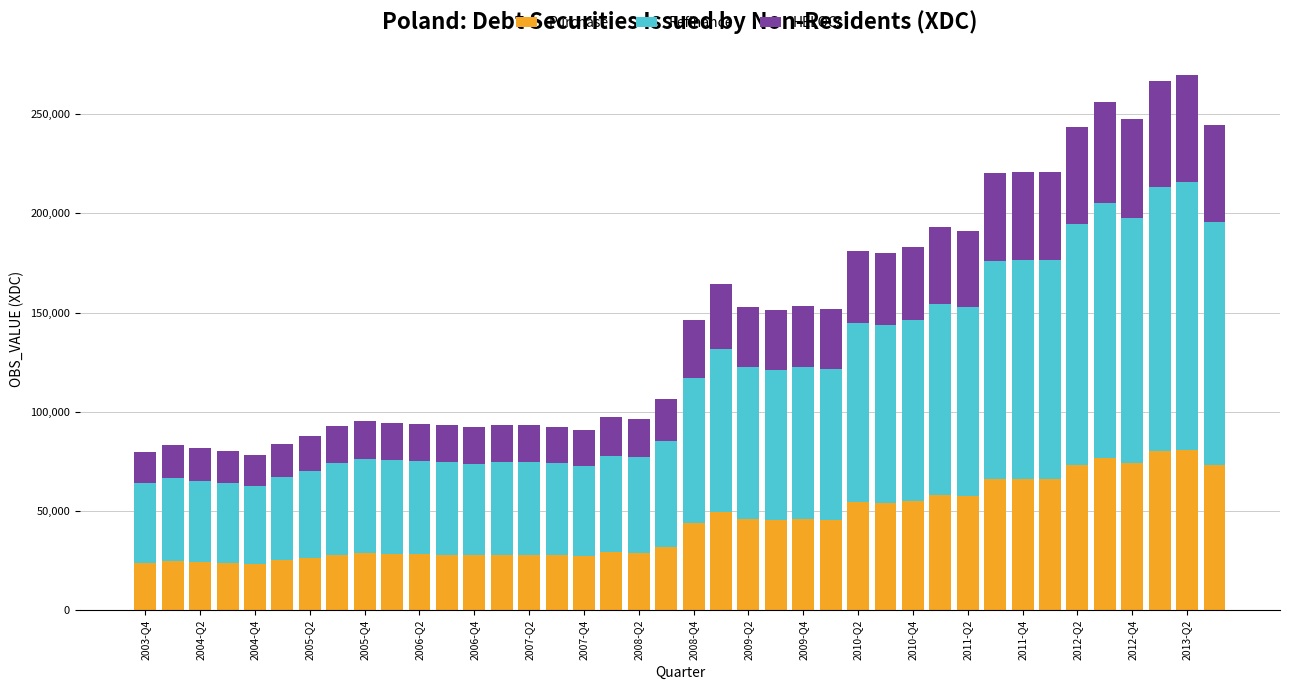

What is the average value of the Purchase series?

43839.6